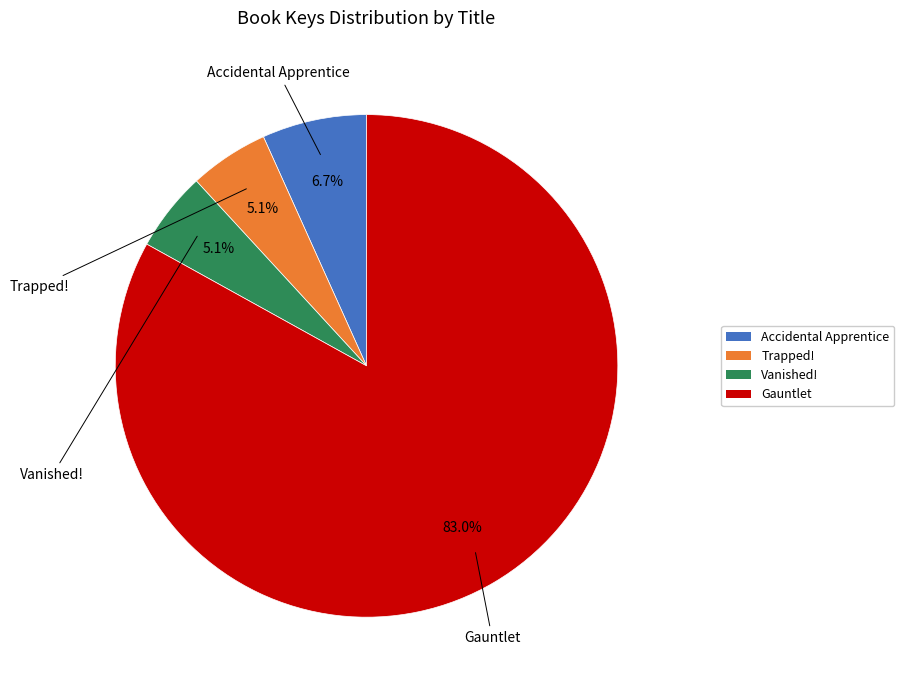

Which category has the biggest portion of the pie?

Gauntlet